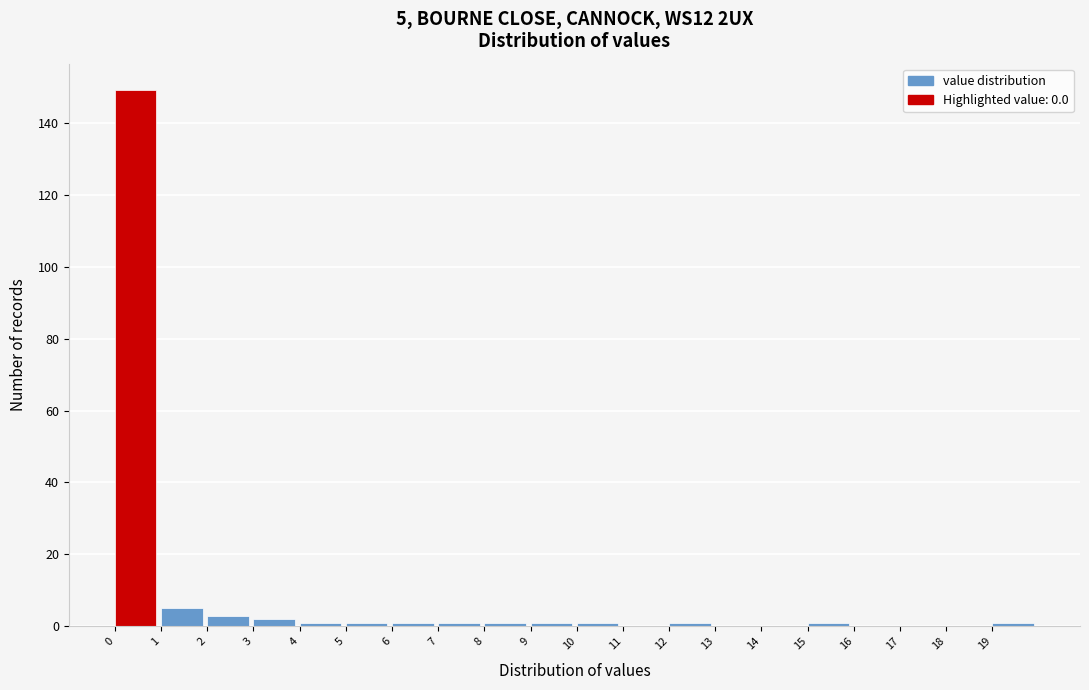

Over which range of the x-axis is the bar tallest?

0 to 1